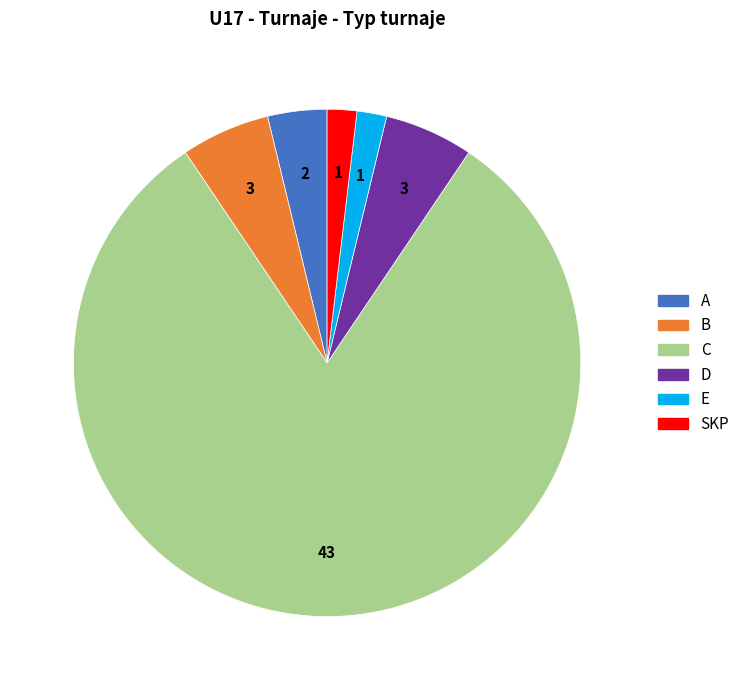

What is the ratio of the value at D to the value at B?

1.0